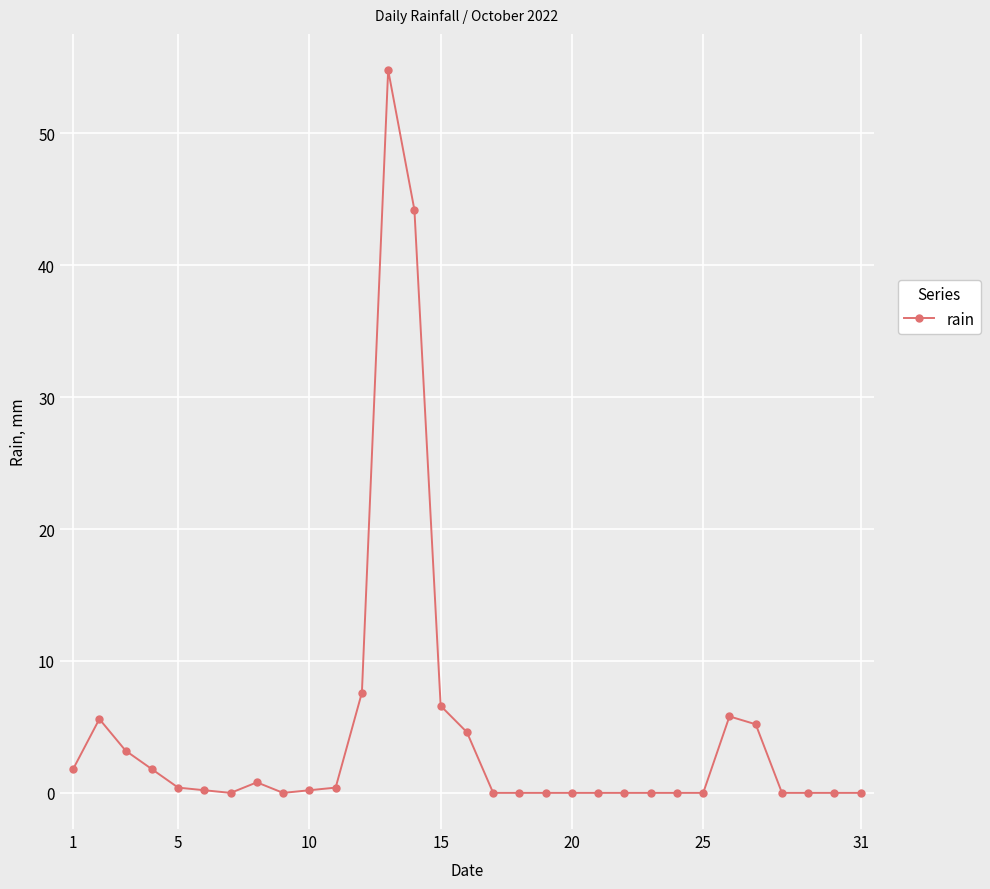

What is the average value?

4.6